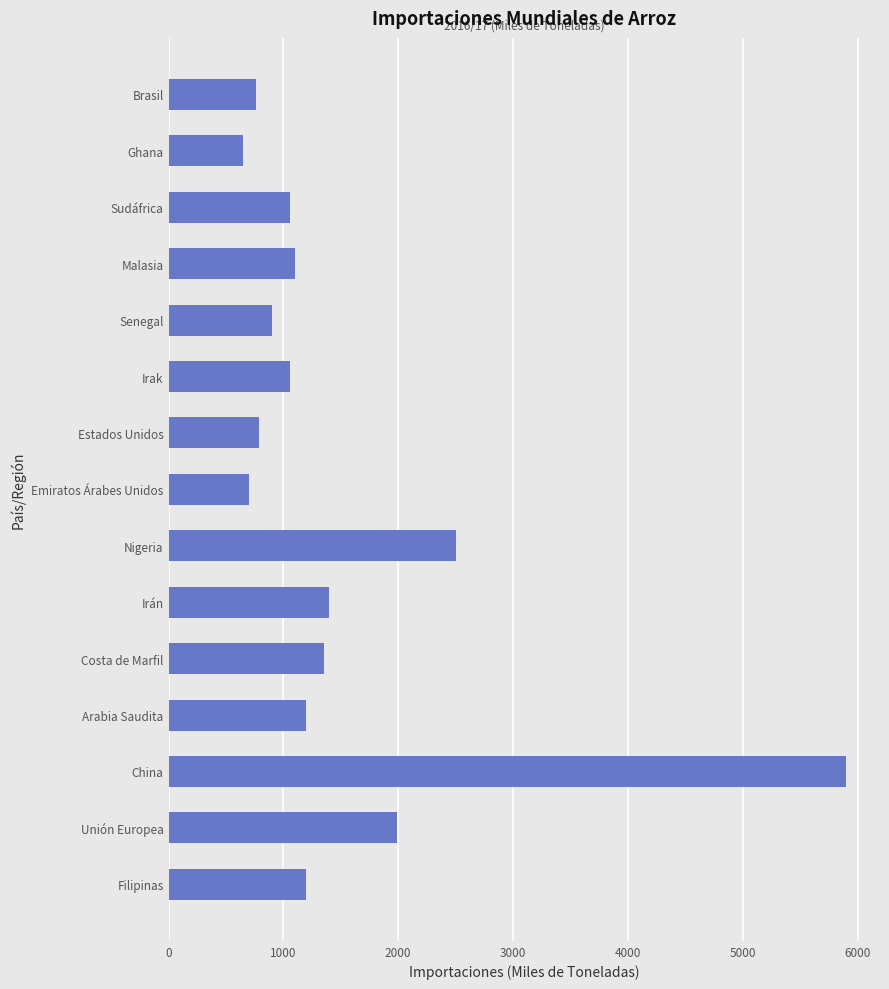

What is the sum of the values at Estados Unidos and Nigeria?

3287